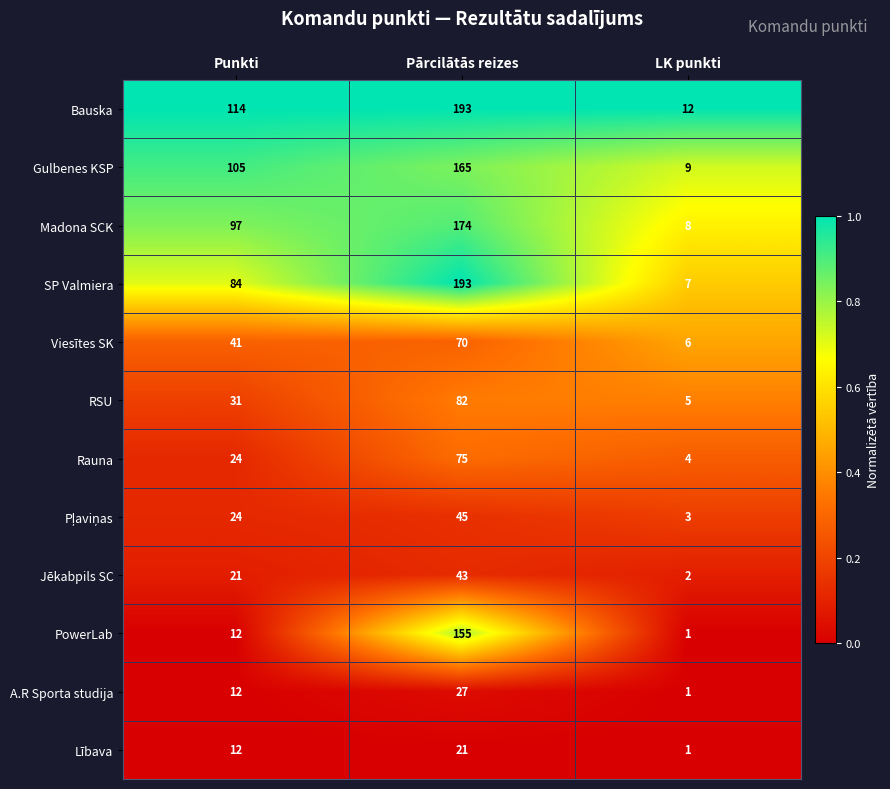

At which label does SP Valmiera reach its minimum?

LK punkti